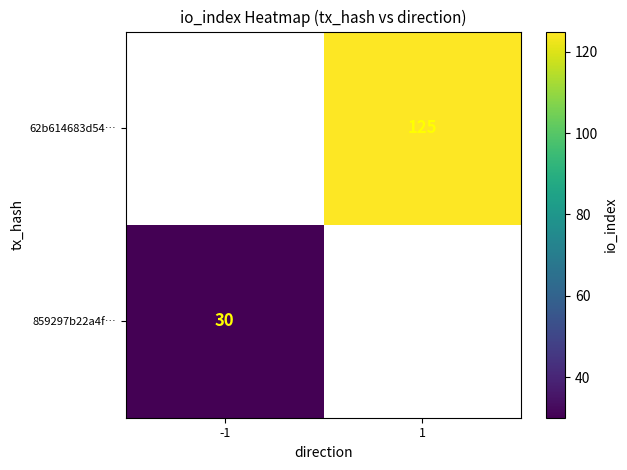

The value of 62b614683d54… at 1 is 125. True or false?

True